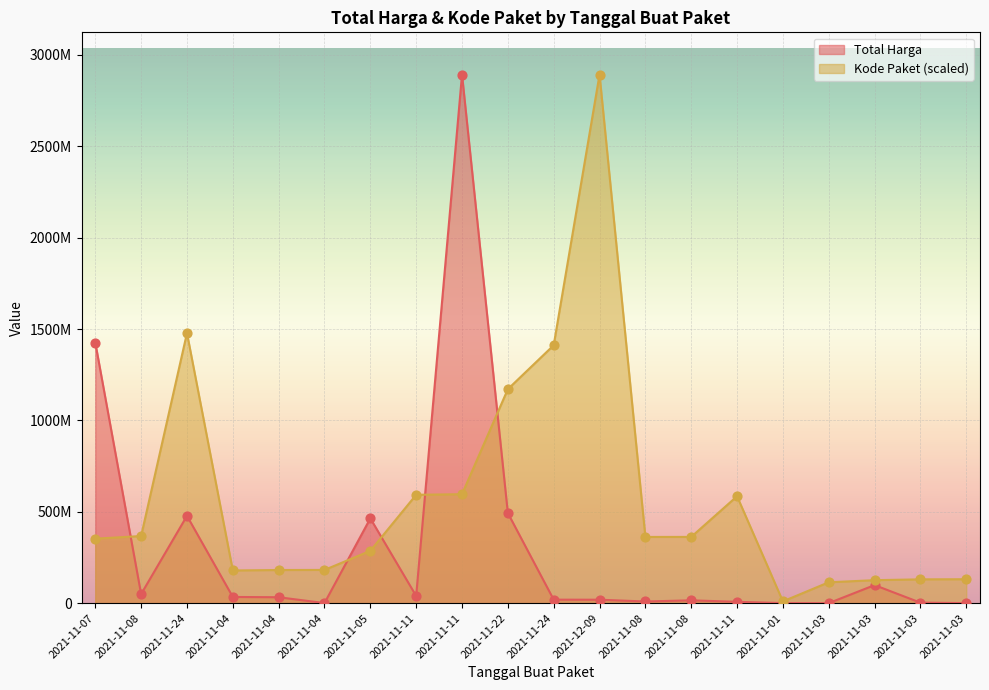

What is the total value across all series at 2021-11-03?

114377608.2